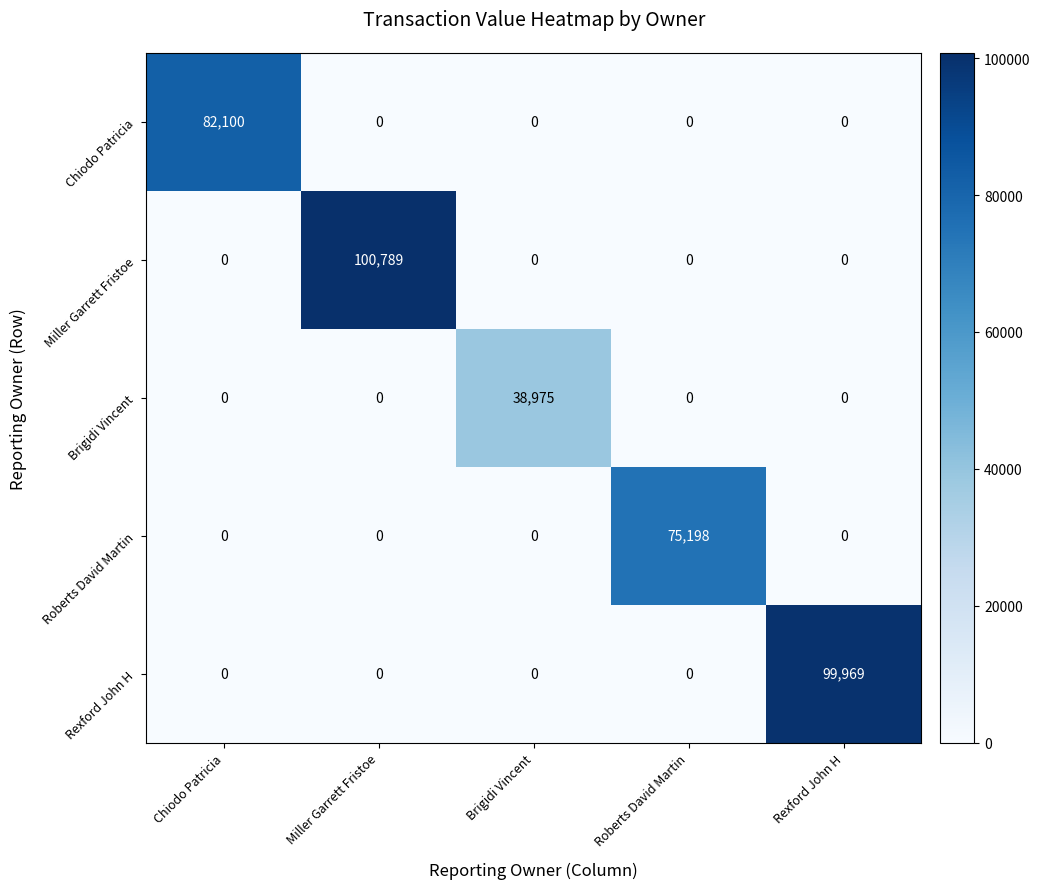

What is the total value across all series at Chiodo Patricia?

82100